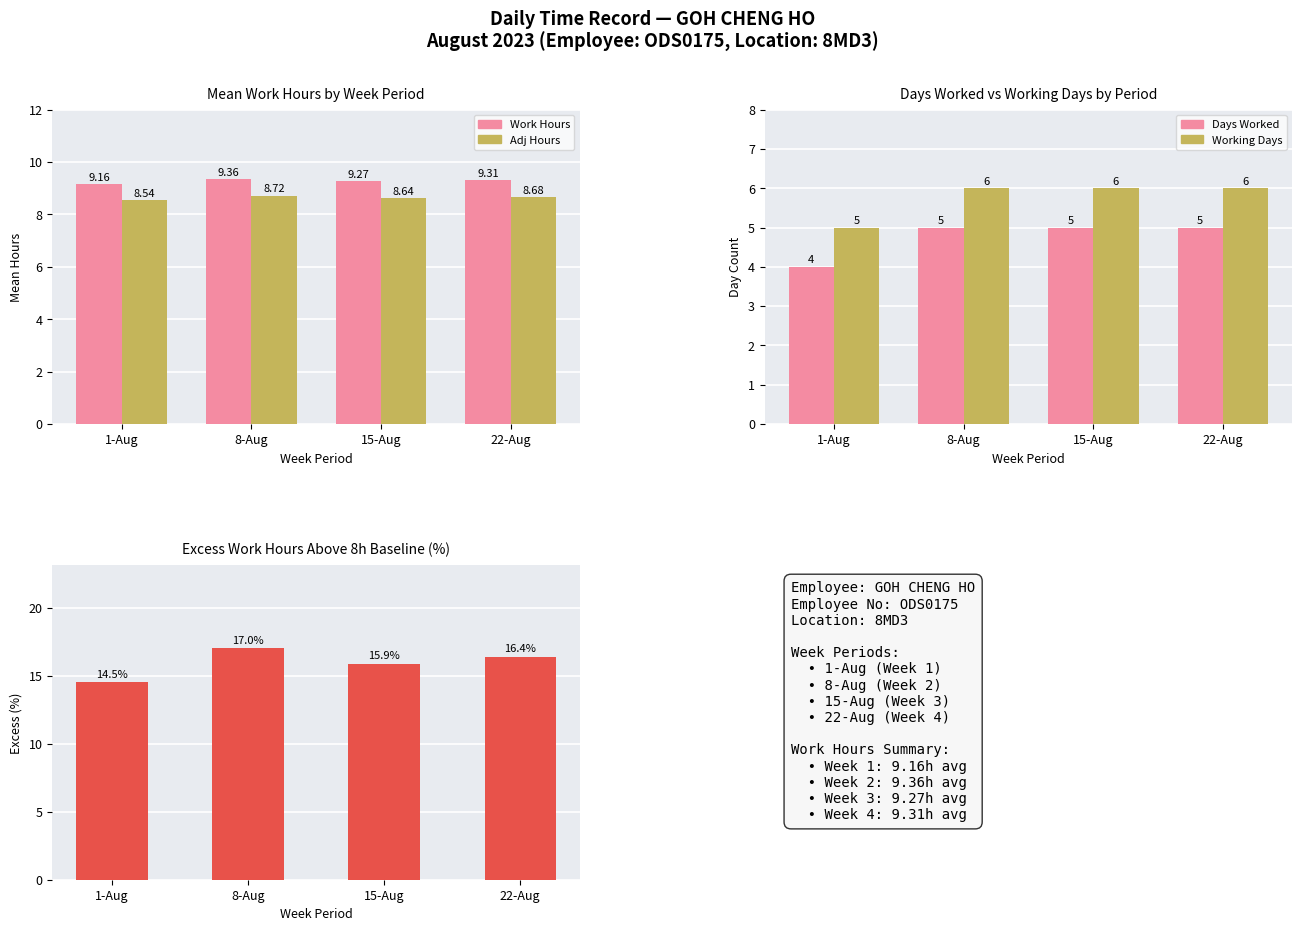

Is it true that Adj Hours equals 4.5 at 15-Aug?

False